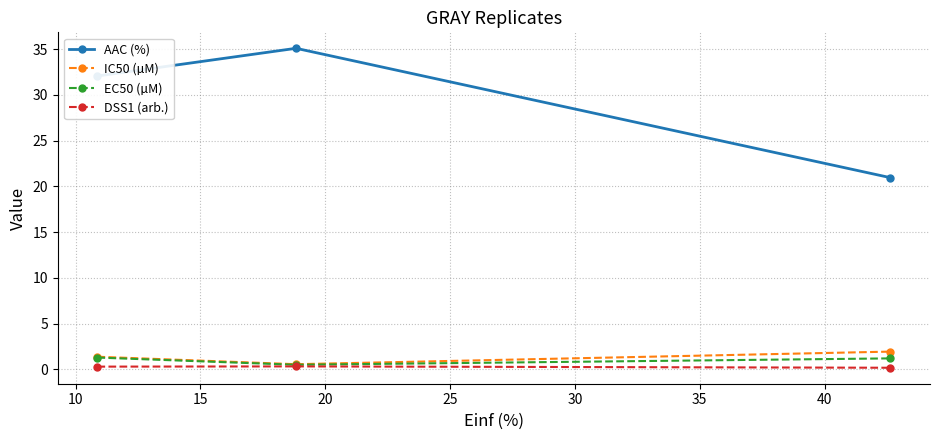

Does the chart have visible grid lines?

Yes